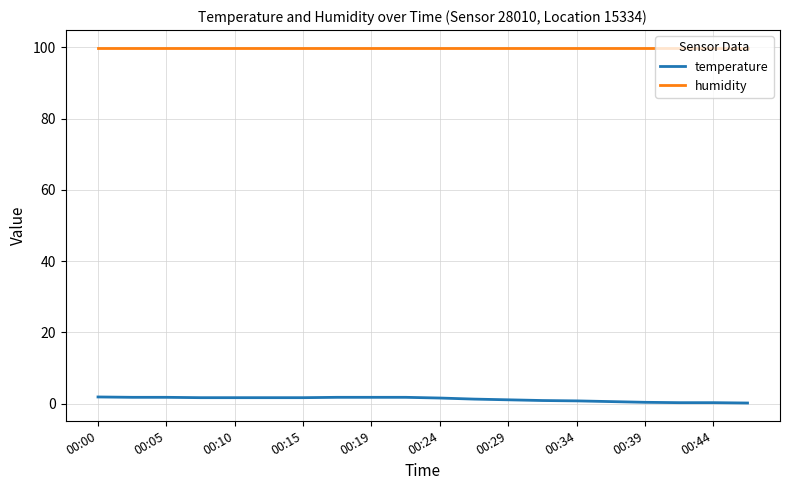

Does the chart have visible grid lines?

Yes